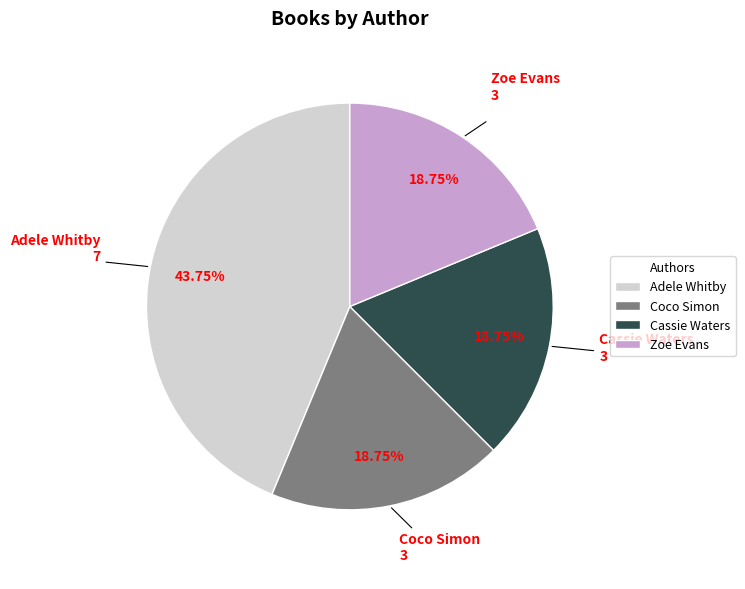

To the nearest percent, what is the average slice percentage?

25%